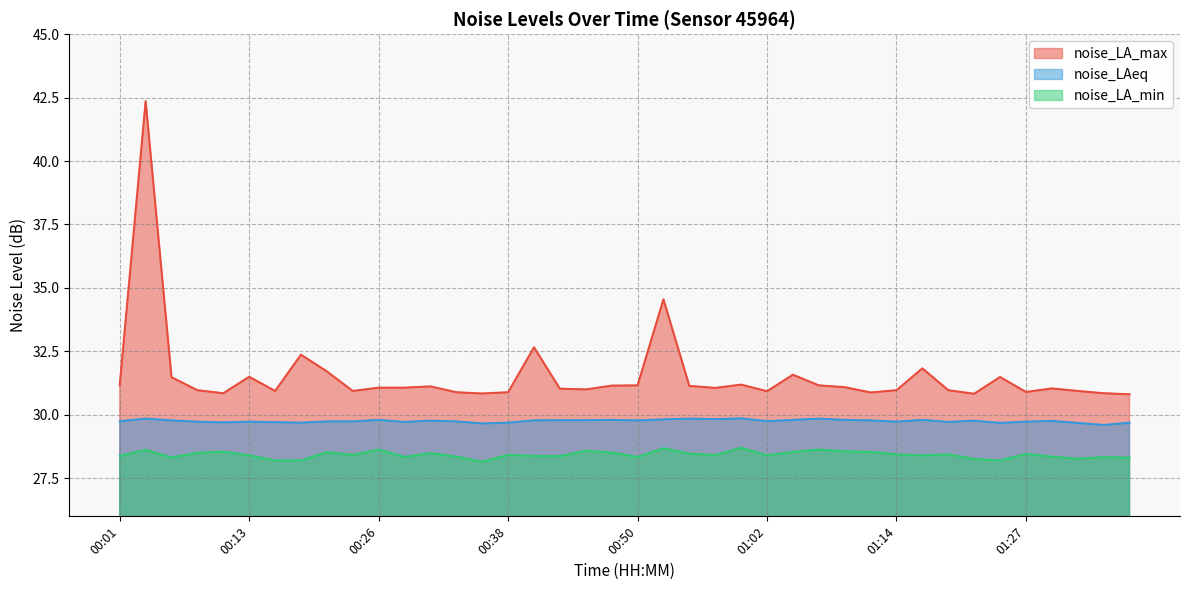

At which category does the chart reach its minimum across all series?

00:35